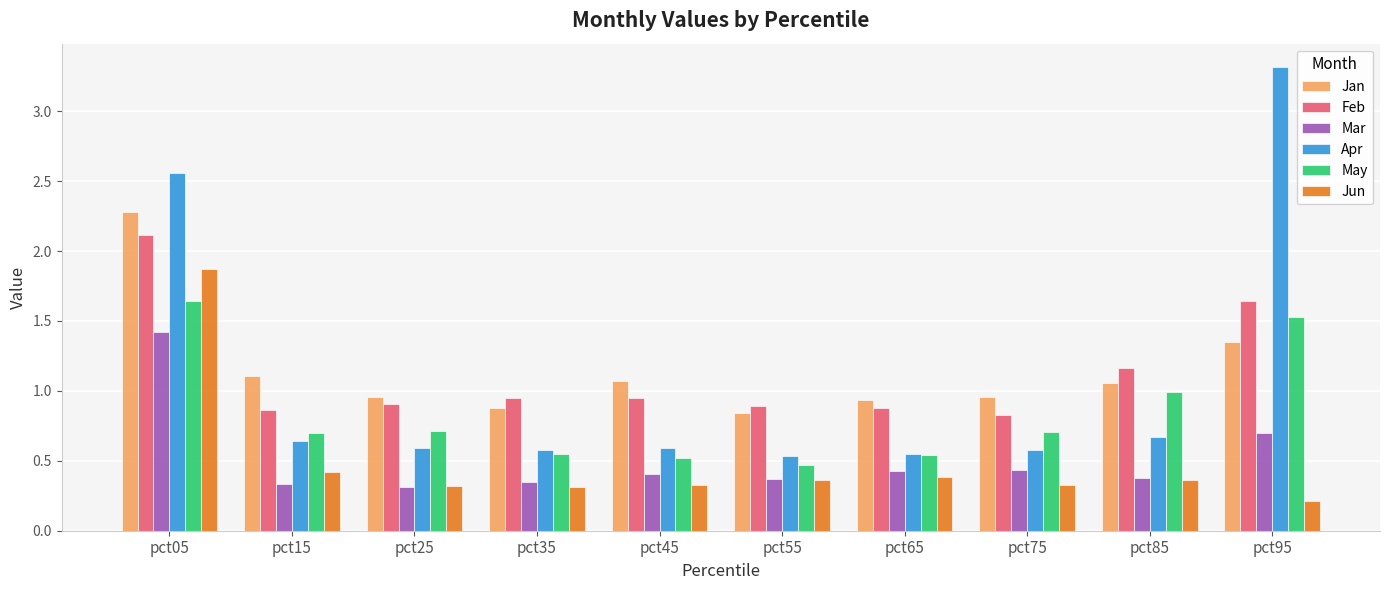

The Feb series shows 2.1 at pct05. True or false?

True